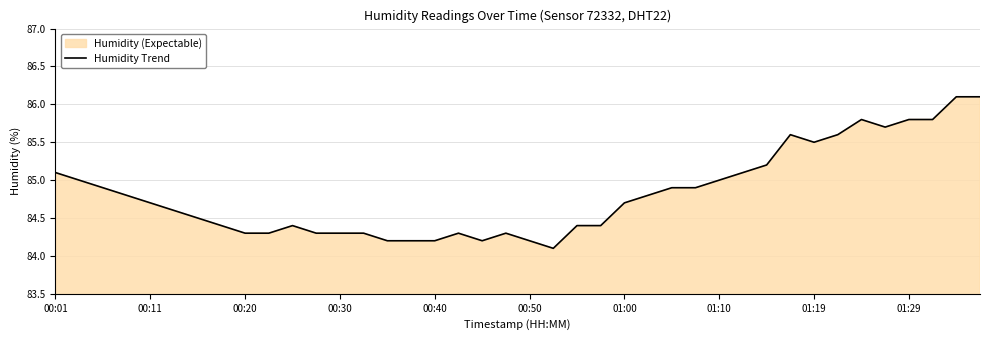

True or false: the data shows 86.1 at 38.

True